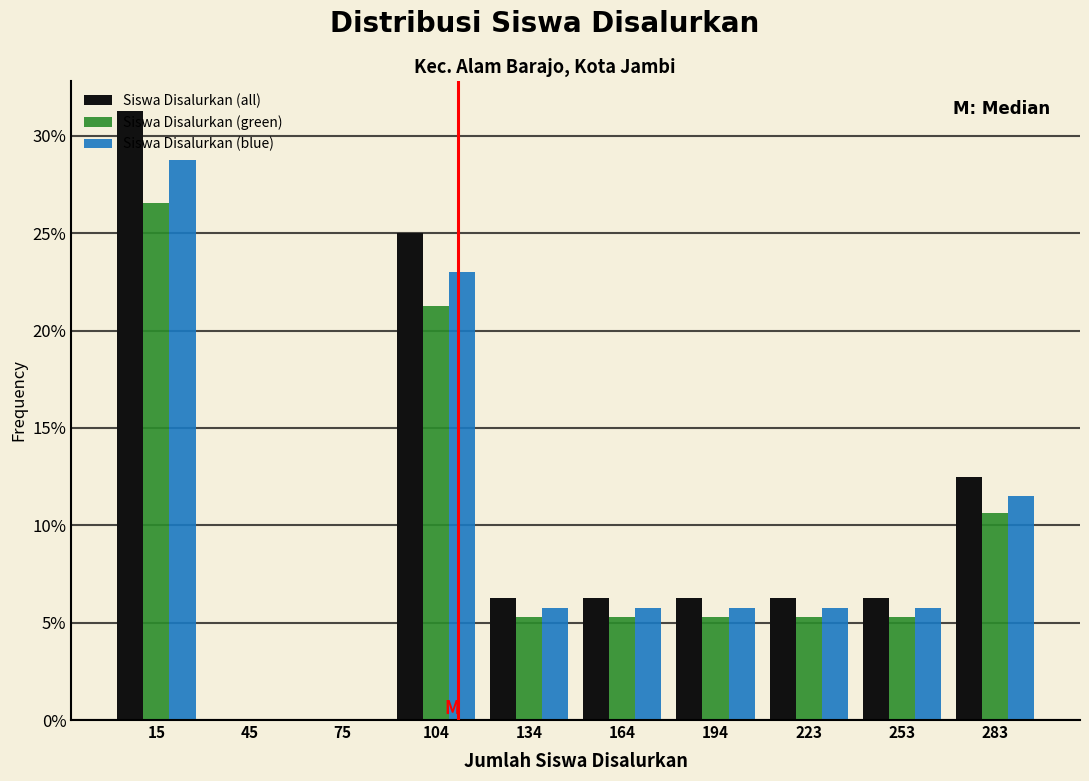

What is the height of the Siswa Disalurkan (all) bar covering 270 to 300 on the x-axis? Neither the bar edges nor the heights are printed on the chart, so give them approximately, as read against the axes.

12.5